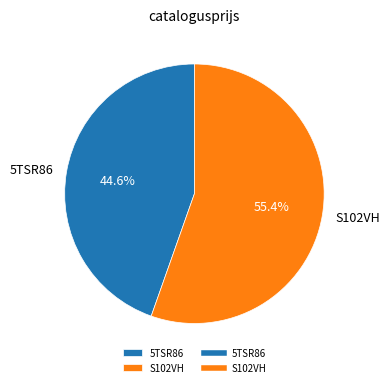

True or false: S102VH accounts for 66% of the total.

False